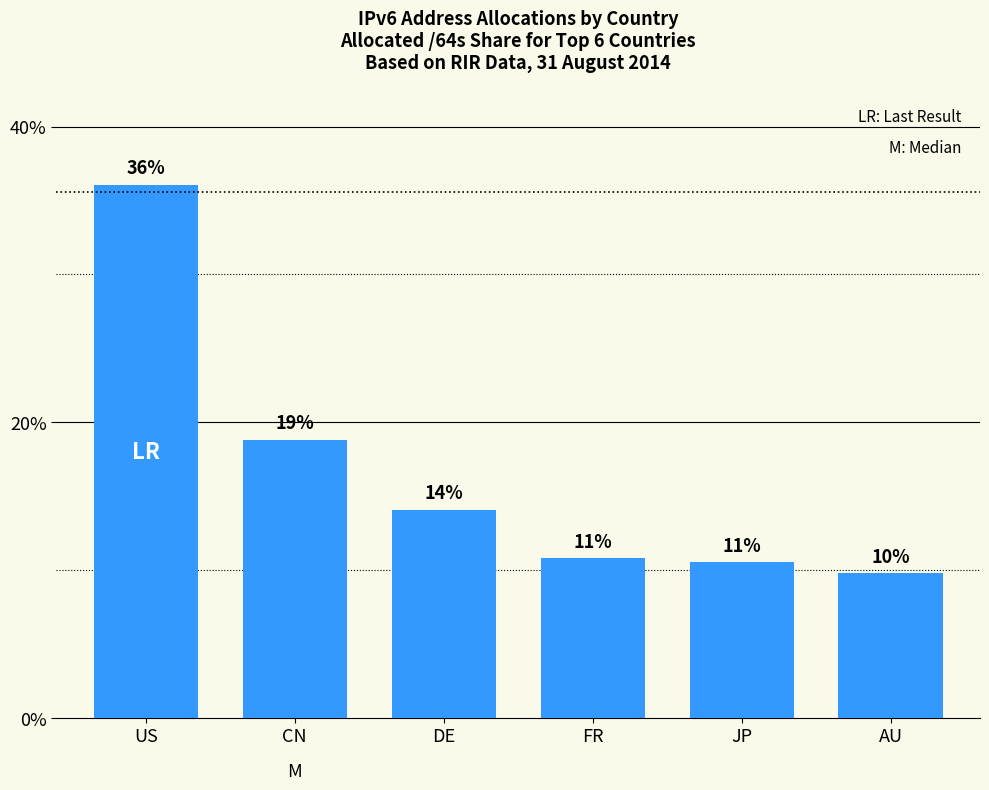

What position from the right is JP?

2